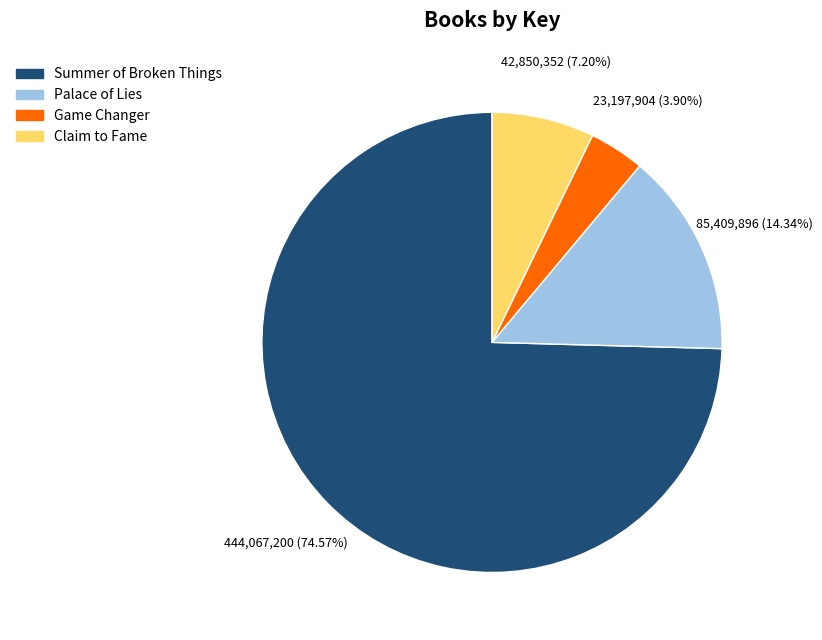

Rank the categories by value from highest to lowest.

Summer of Broken Things, Palace of Lies, Claim to Fame, Game Changer